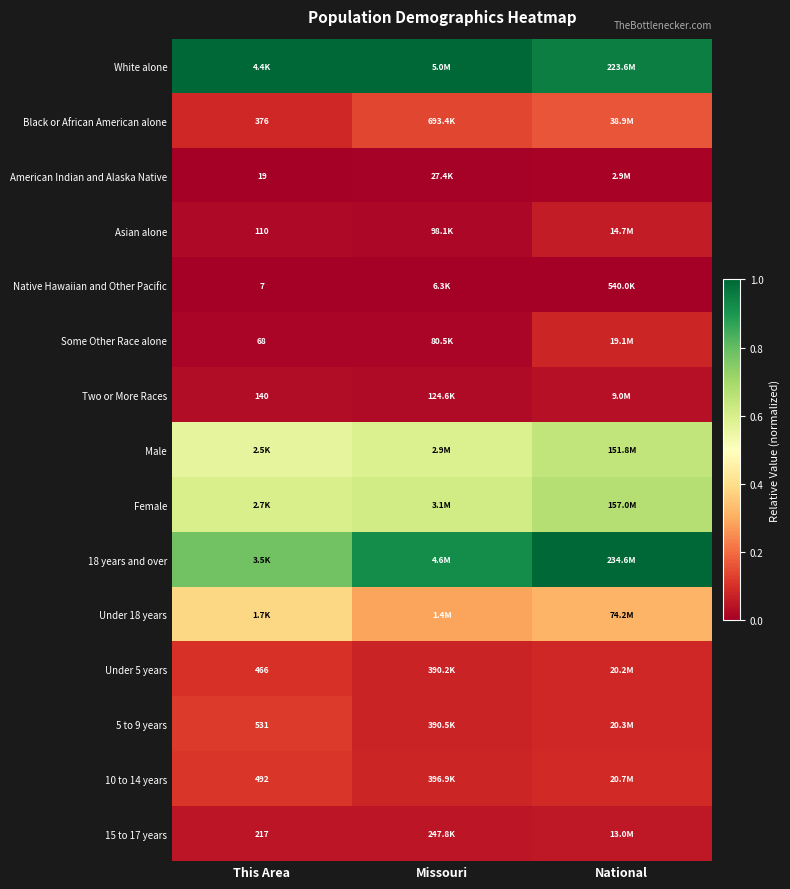

Which series has the widest spread of values?

18 years and over